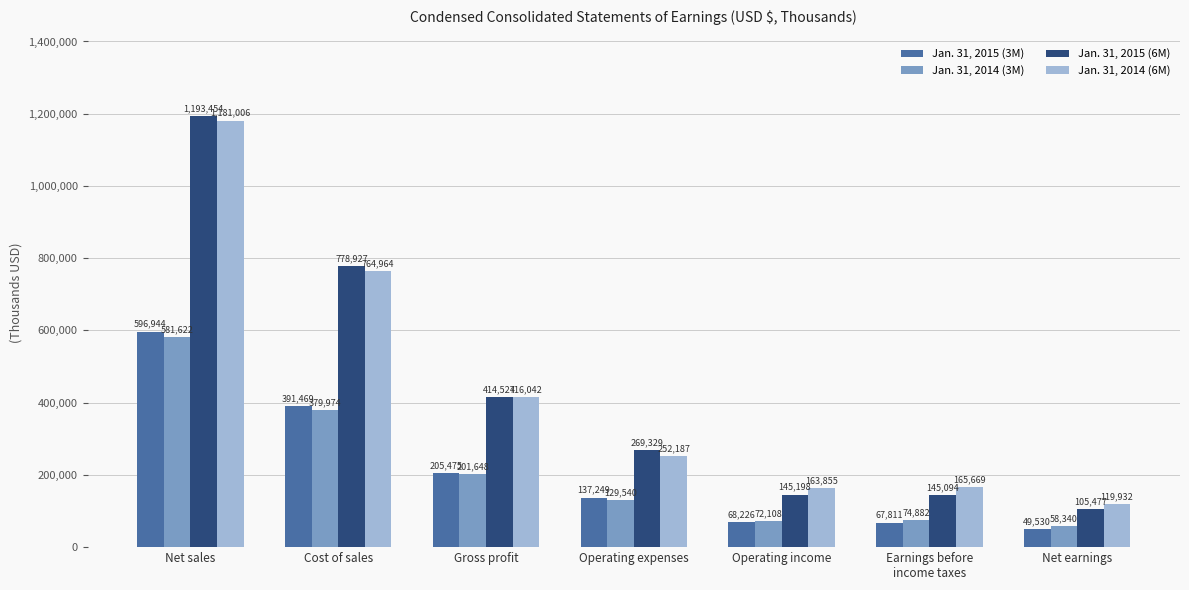

How many bars are there in each group?

4